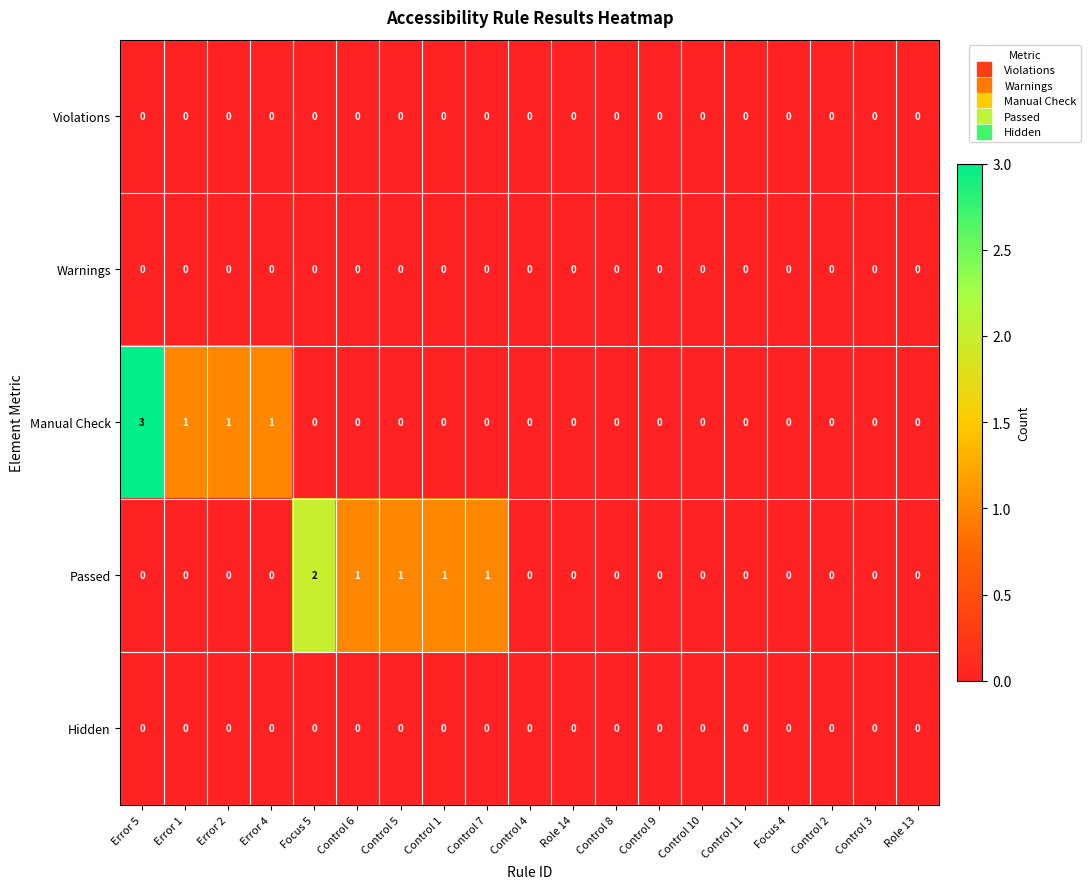

What is the total value across all series at Error 4?

1